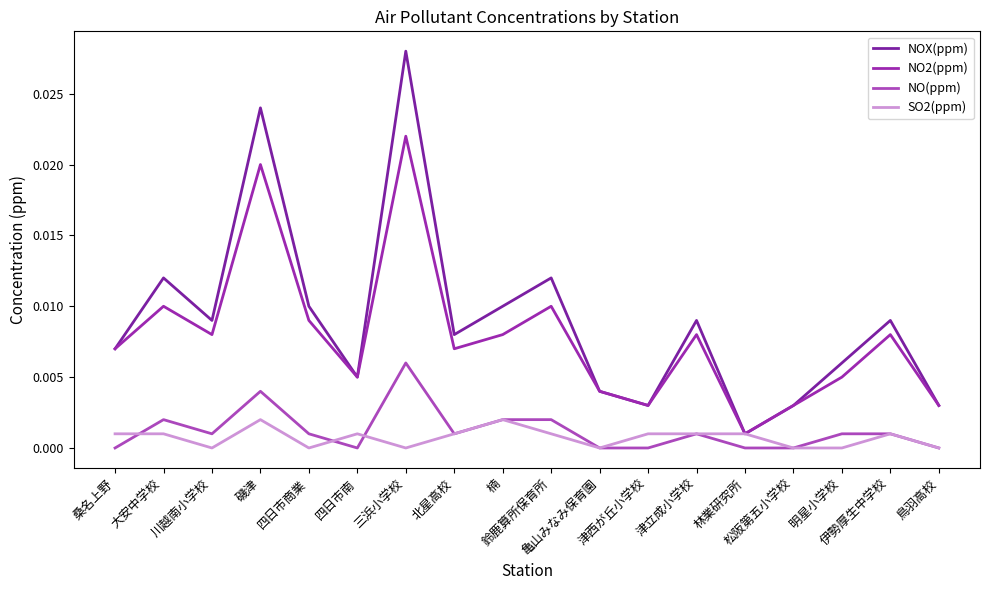

True or false: SO2(ppm) and NO(ppm) intersect in this chart.

True